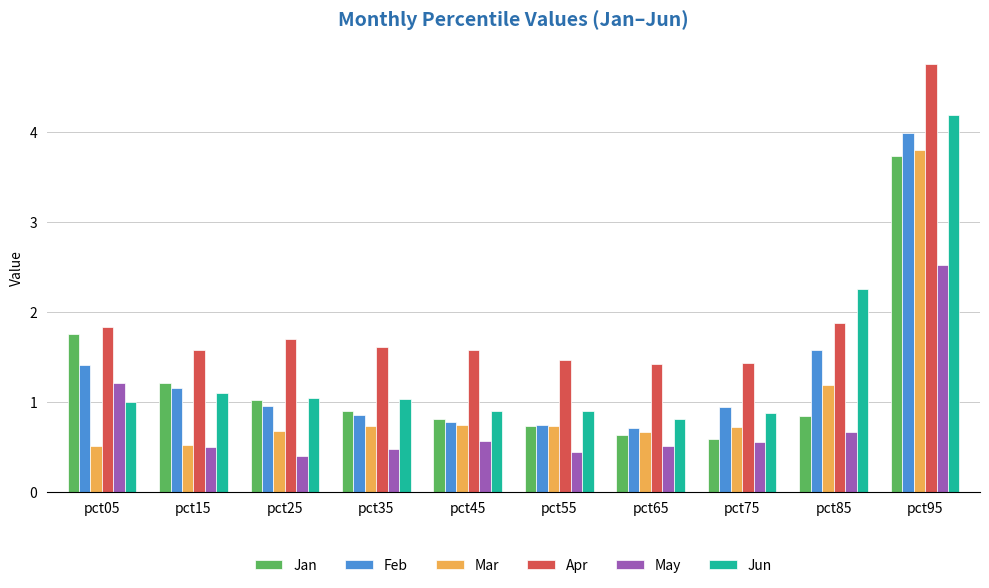

True or false: Jun has a value of 2.3 at pct85.

True